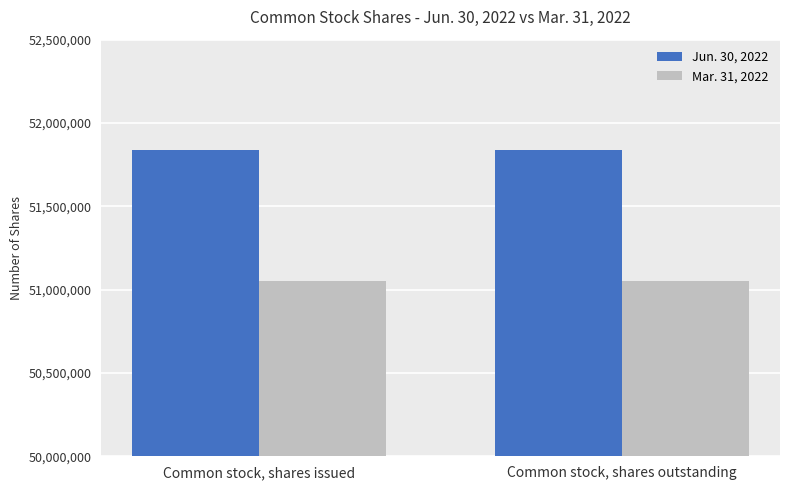

Rank the series by their average value, from highest to lowest.

Jun. 30, 2022, Mar. 31, 2022